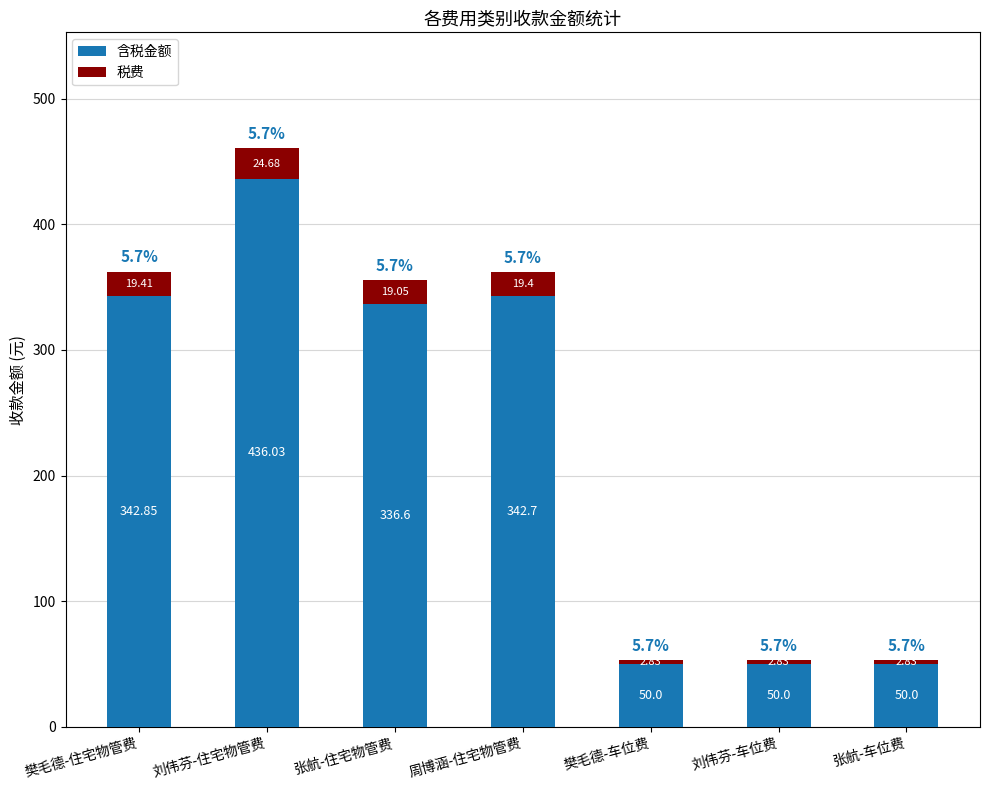

The value of 含税金额 at 刘伟芬-住宅物管费 is 436.0. True or false?

True